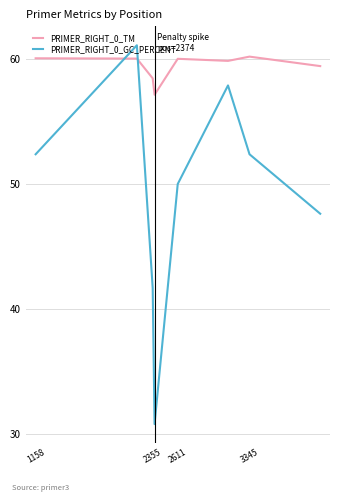

What is the difference between the maximum and minimum values in the PRIMER_RIGHT_0_TM series?

3.1